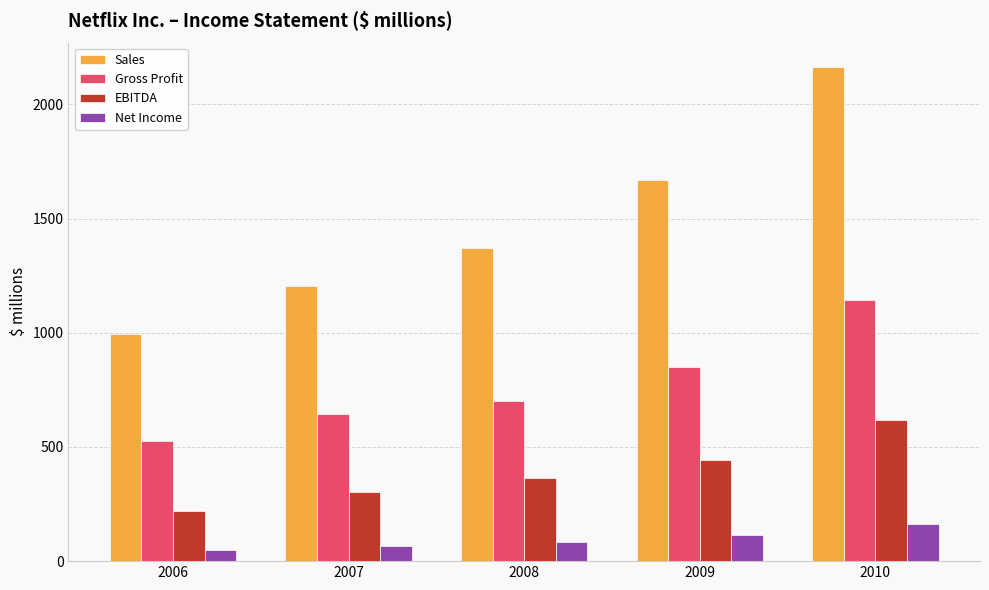

What is the maximum value shown in the chart?

2162.6